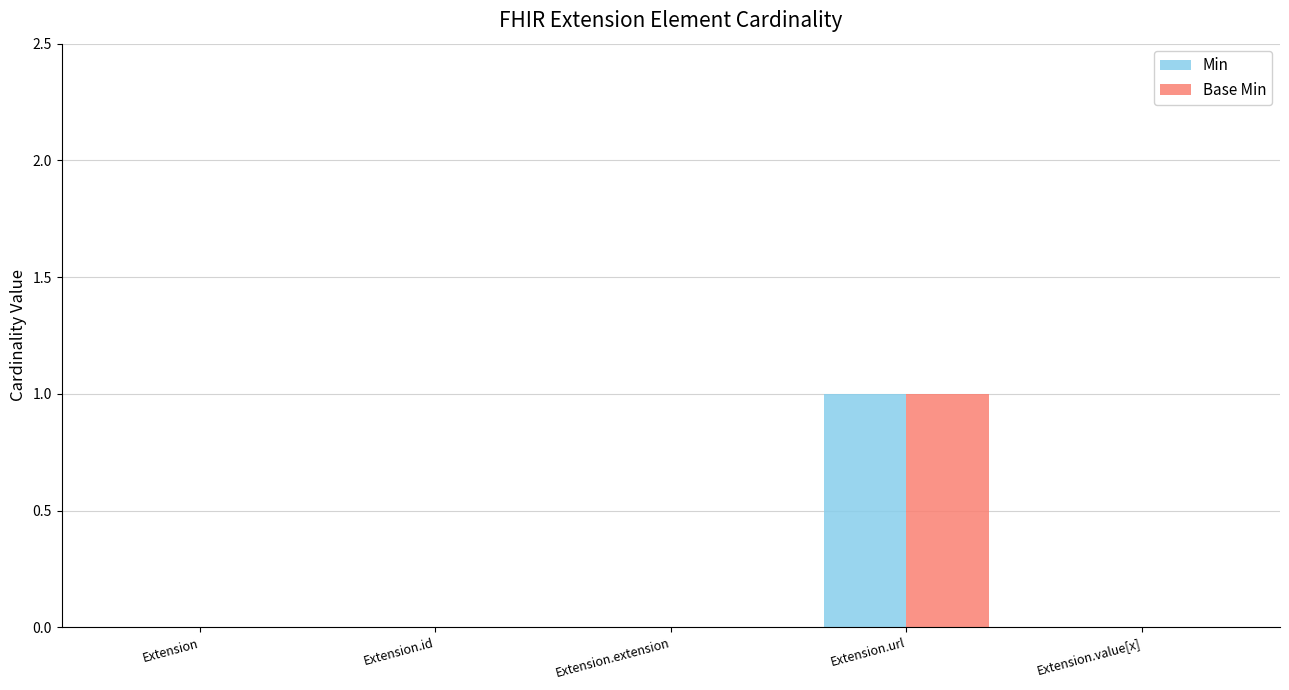

At which category does the chart reach its peak across all series?

Extension.url